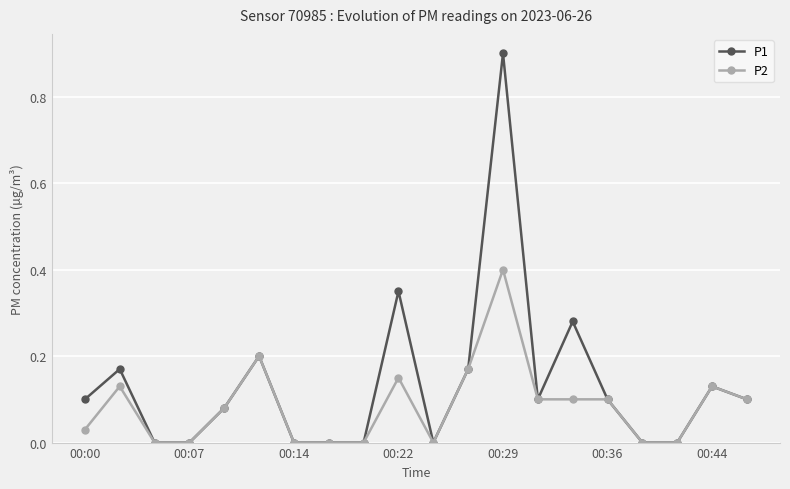

How many distinct data groups are displayed?

2